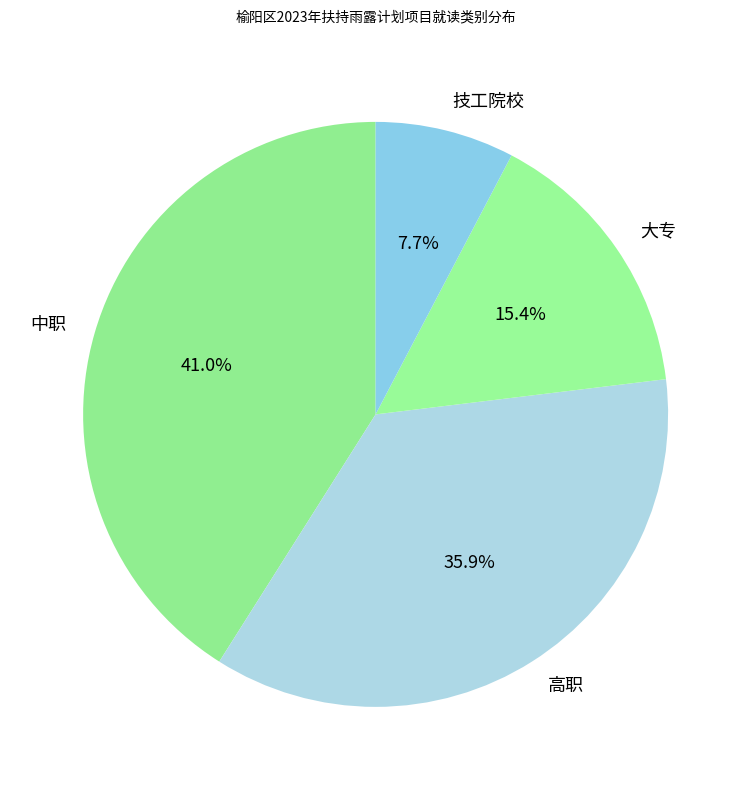

Does any single category account for the majority?

No